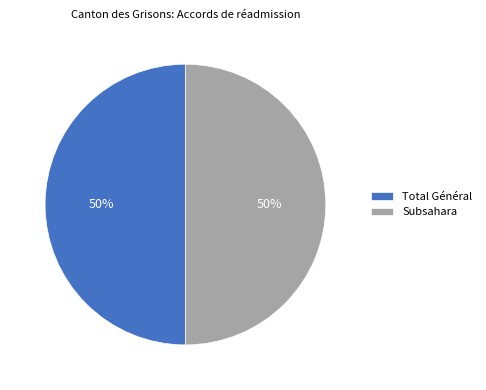

What percentage is the Total Général slice, to the nearest percent?

50%